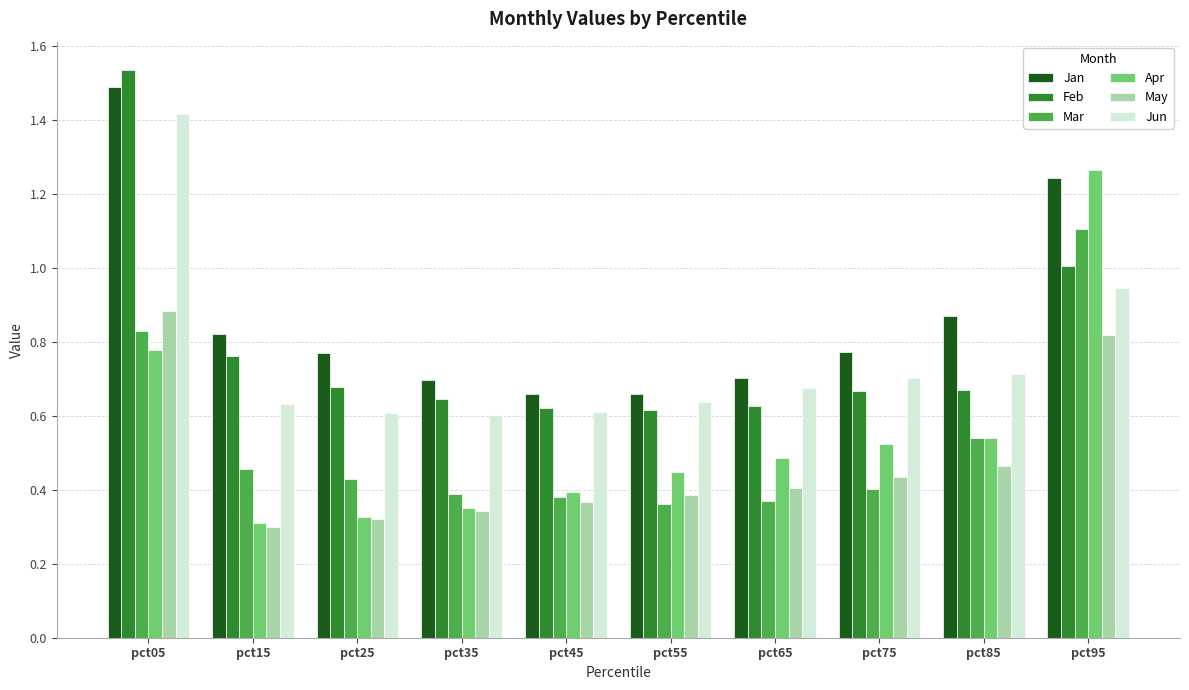

At which label does May reach its minimum?

pct15